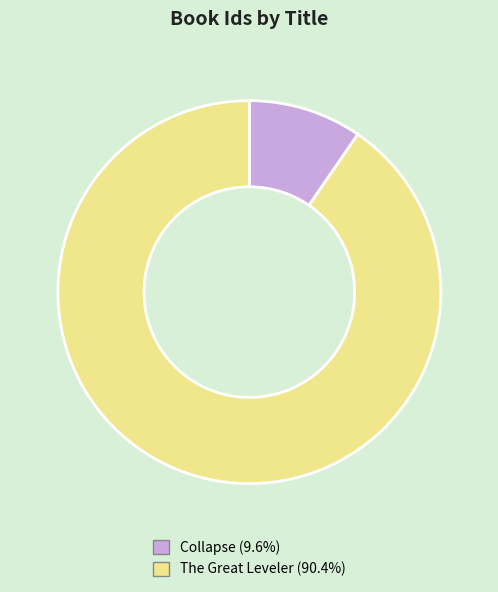

True or false: Collapse accounts for 1% of the total.

False